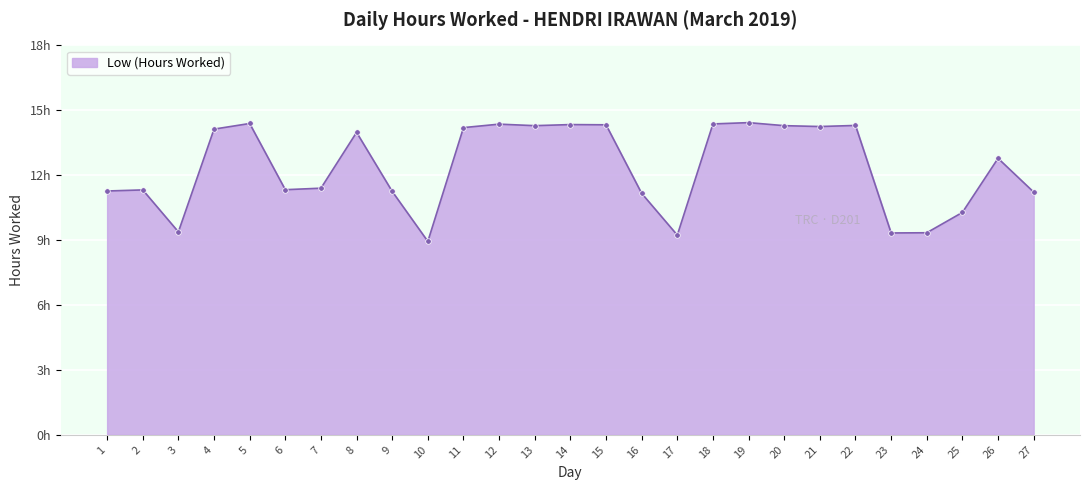

Between 22 and 18, which is larger?

18